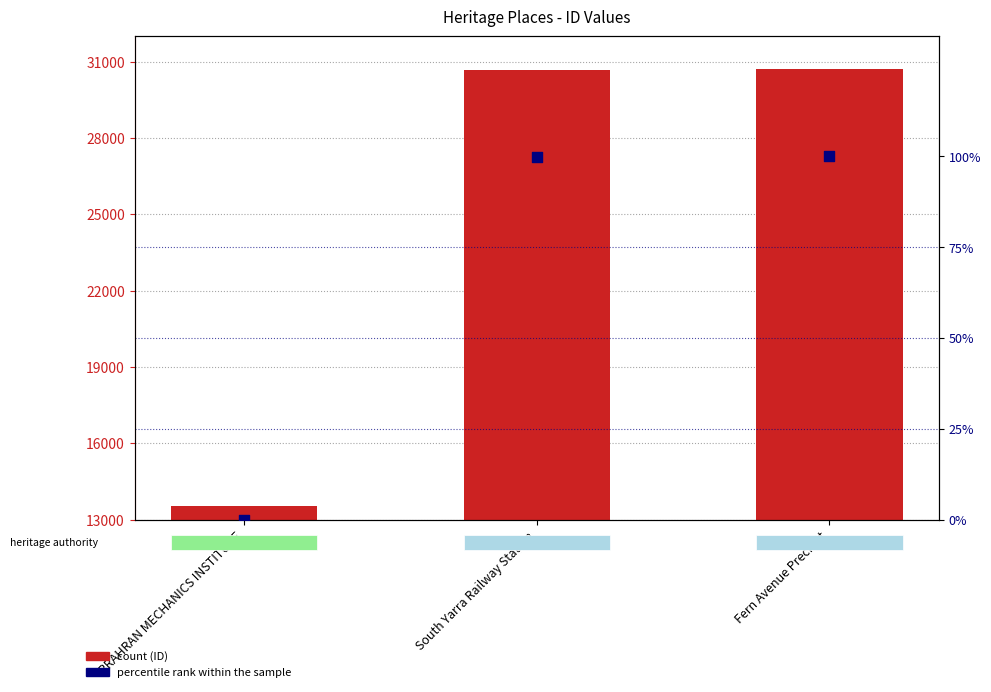

Is the value of ID at South Yarra Railway Station greater than the value of percentile rank within the sample at PRAHRAN MECHANICS INSTITUTE?

Yes